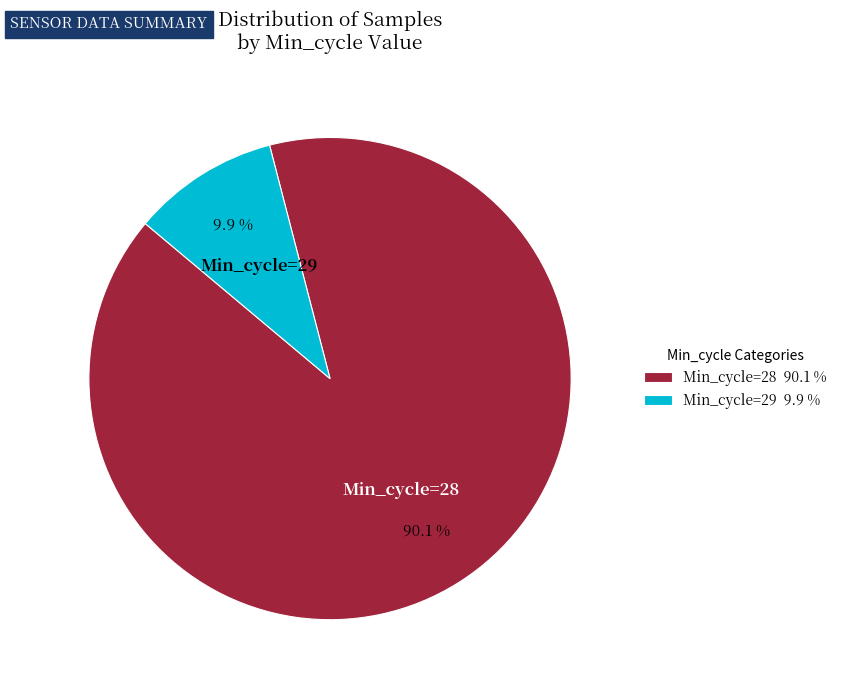

Does any single category account for the majority?

Yes